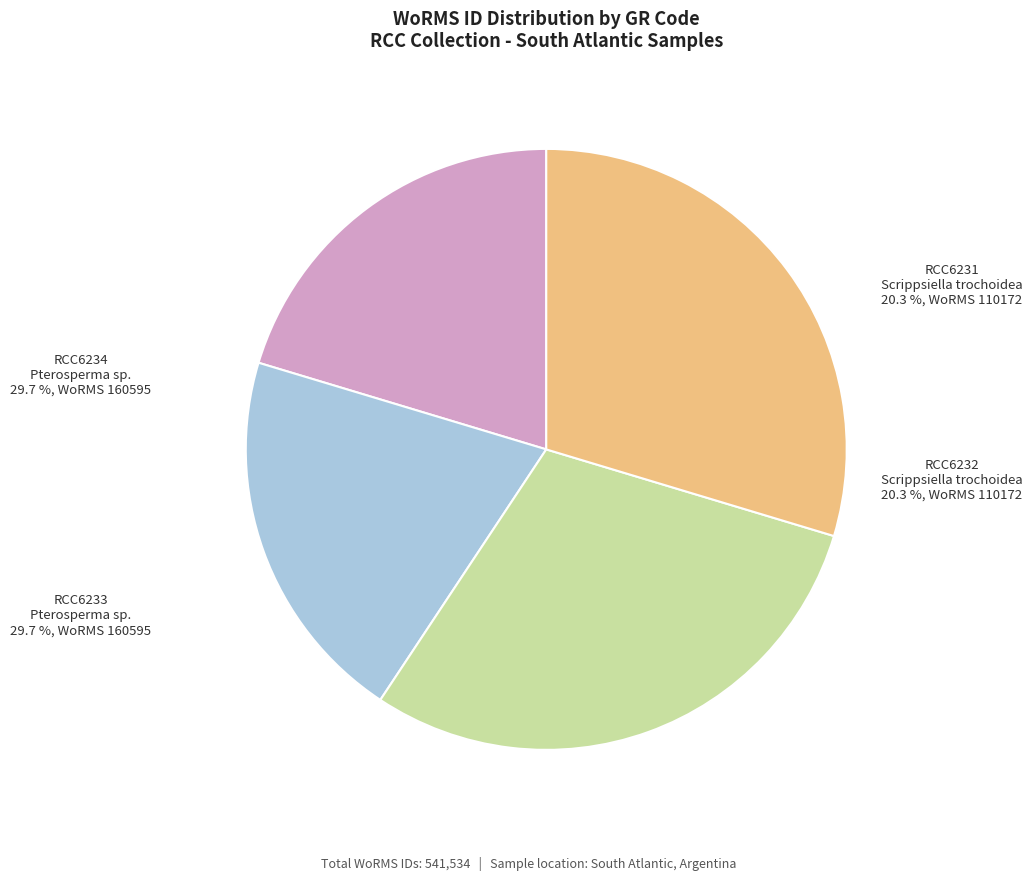

Between RCC6233 and RCC6234, which is larger?

RCC6233